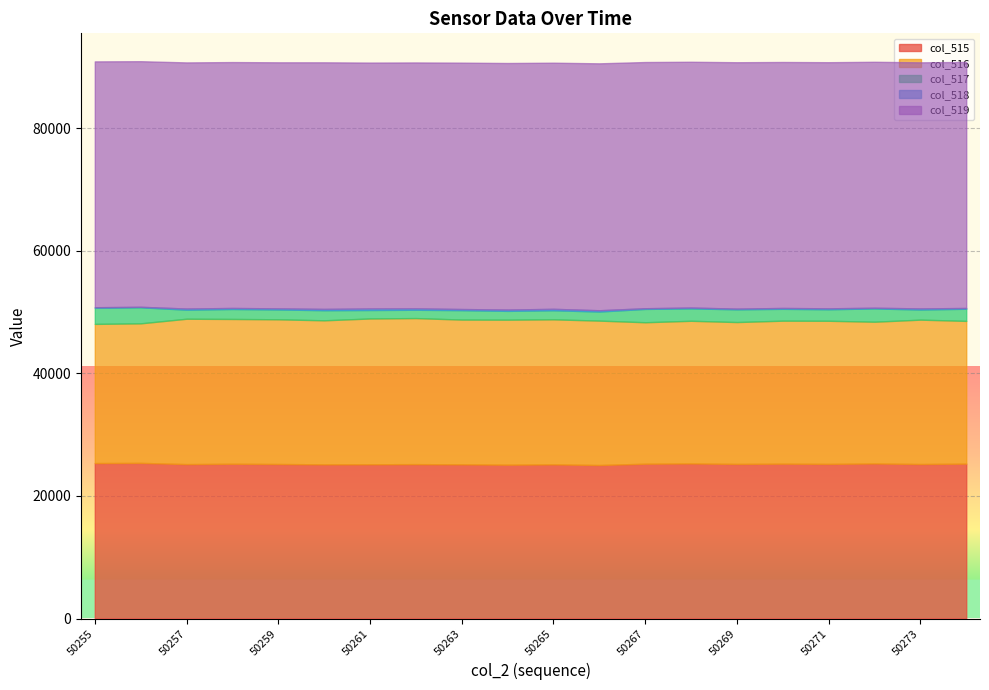

How many data points in col_517 are less than 1653?

10